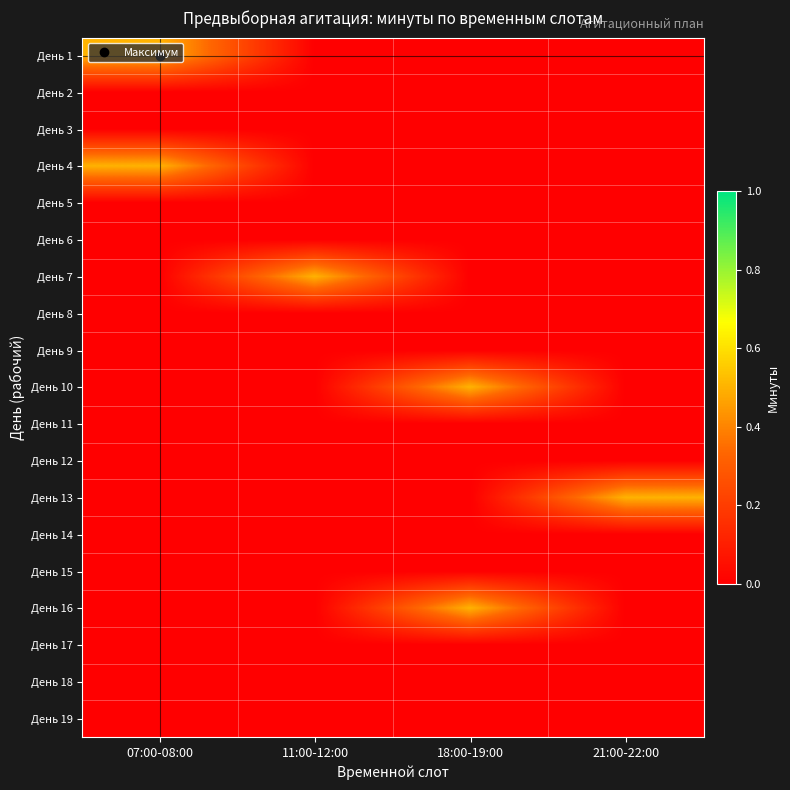

At how many categories does at least one series exceed 0?

4